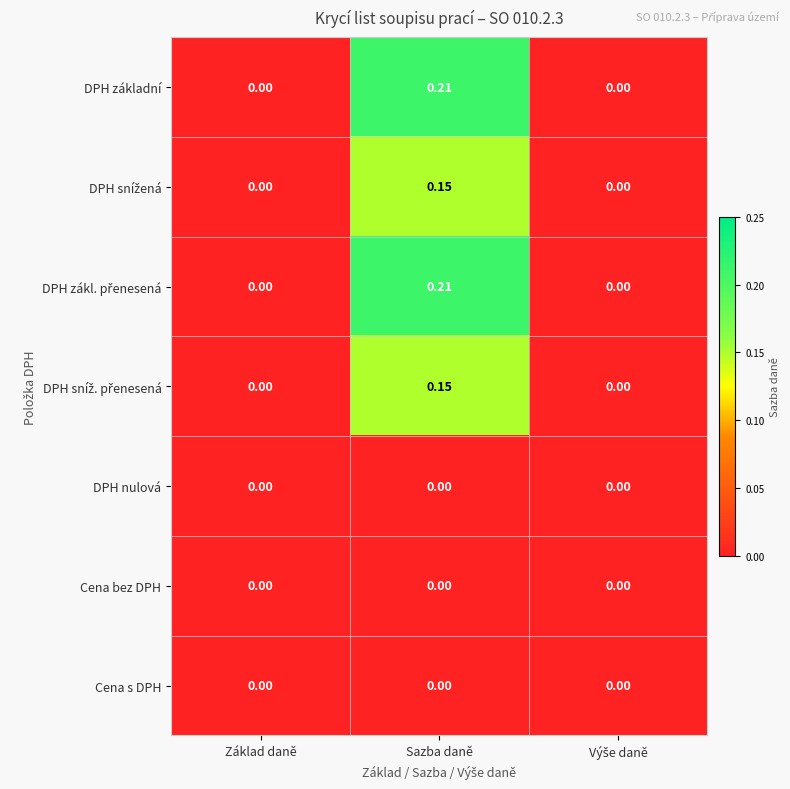

At which label does DPH základní reach its peak?

Sazba daně